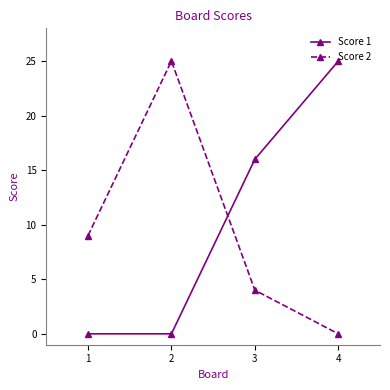

At which label does Score 2 reach its peak?

2